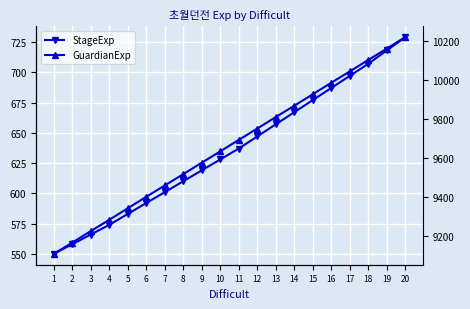

True or false: StageExp and GuardianExp cross at least once.

False